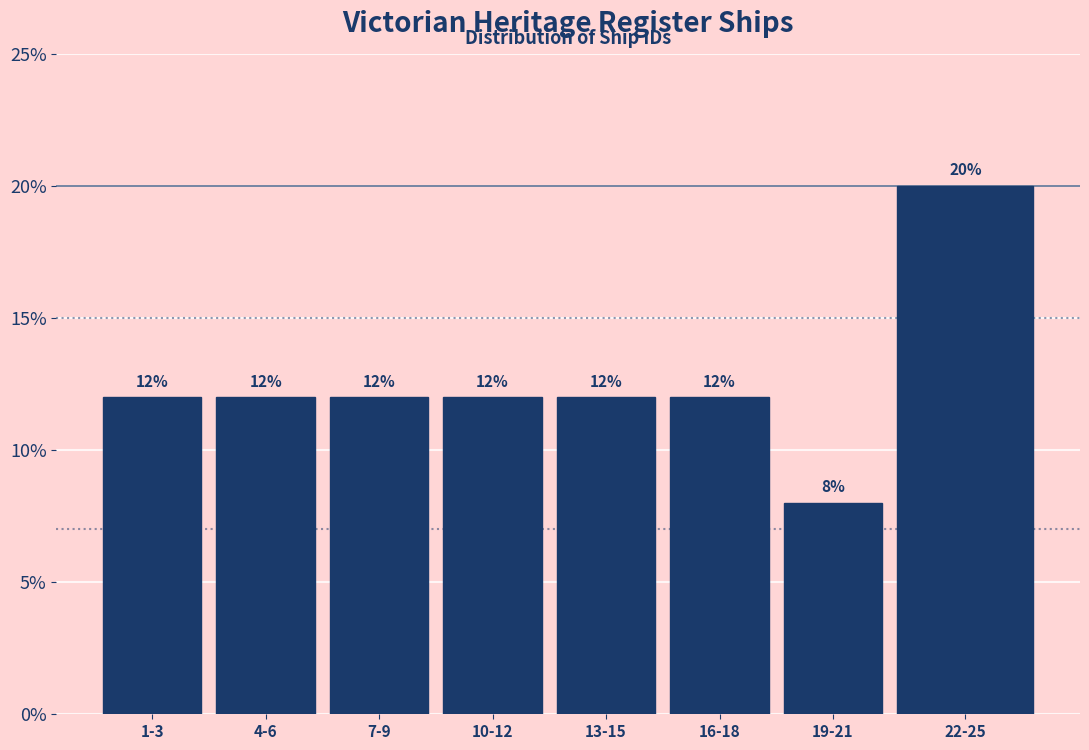

Reading right to left, list all the values displayed in this chart.

20	8	12	12	12	12	12	12